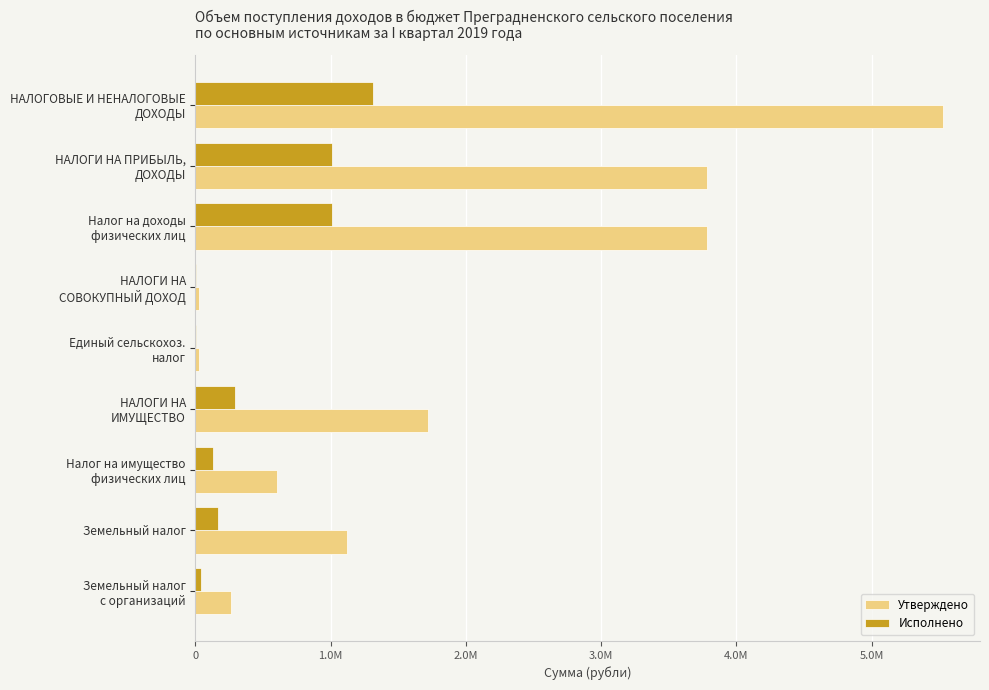

What are all the series names shown in the legend?

Утверждено, Исполнено